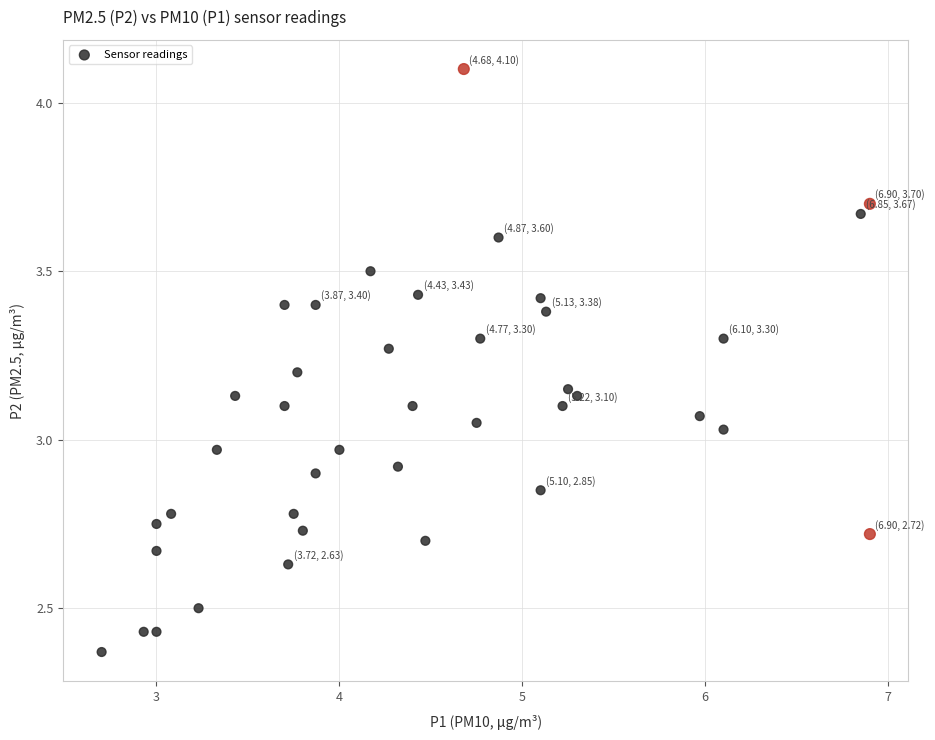

What is the range of Y values (max minus min)?

1.7